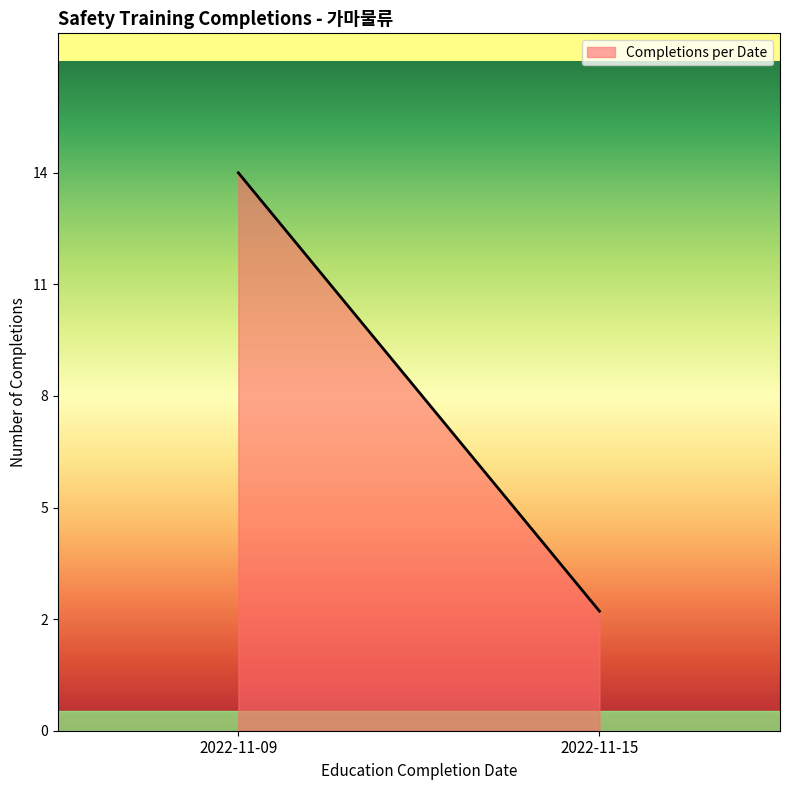

What is the sum of all values?

17